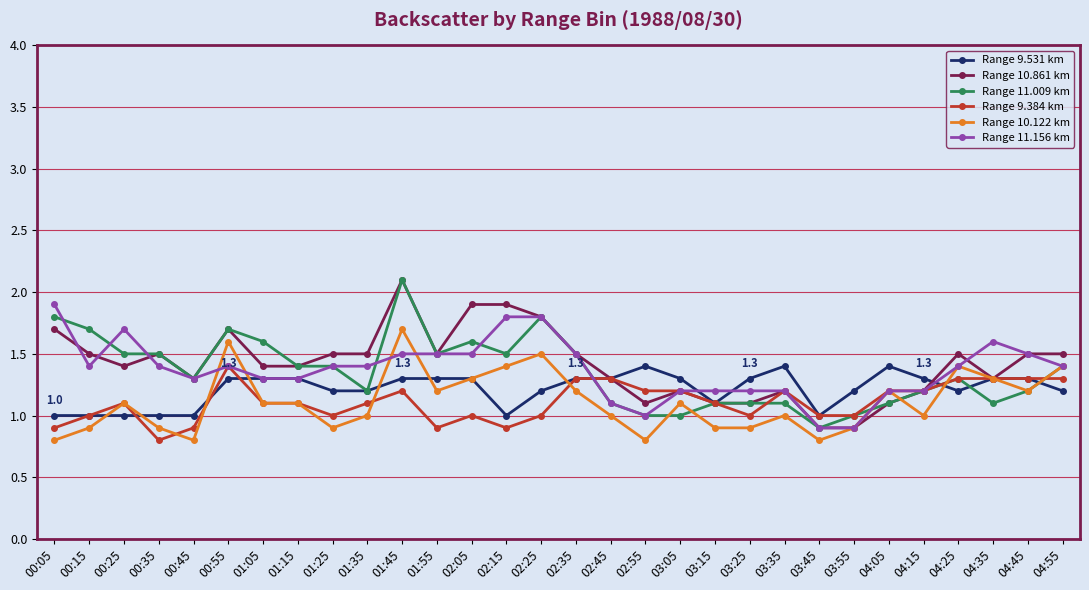

Count the Range 10.122 km values in the range 0 to 1.

14